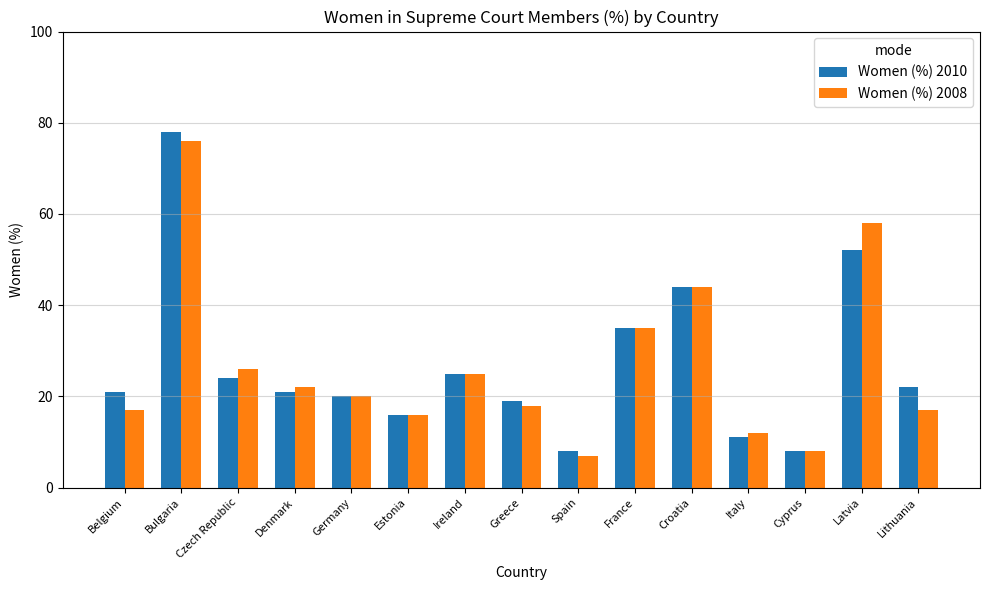

What is the difference between the Women (%) 2008 values at Italy and Spain?

5